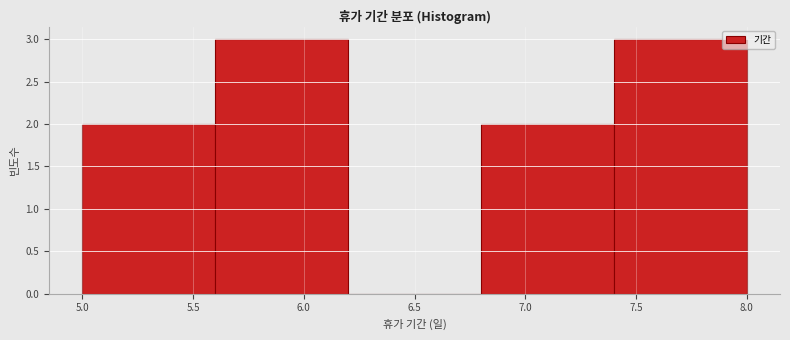

Reading left to right, transcribe this chart: for each bar, give the range it covers on the x-axis and its height. The values are not printed on the chart, so give them approximately, as read against the axis.

5.0 to 5.6: 2
5.6 to 6.2: 3
6.2 to 6.8: 0
6.8 to 7.4: 2
7.4 to 8.0: 3